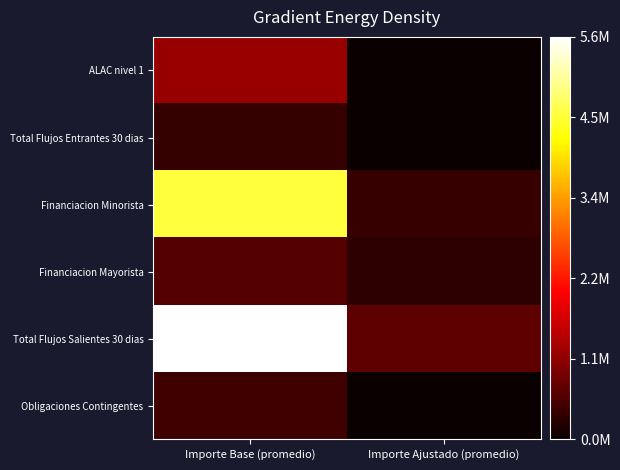

Count the number of data series in this chart.

6